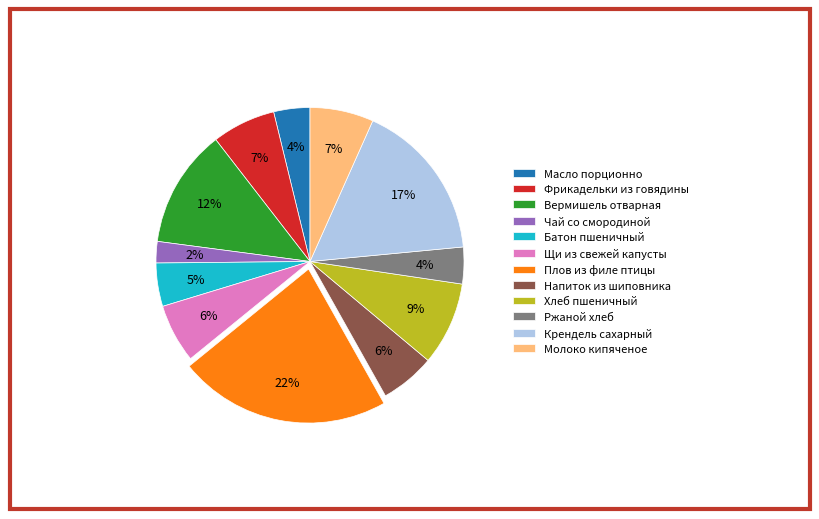

The Плов из филе птицы slice represents 14% of the pie. True or false?

False